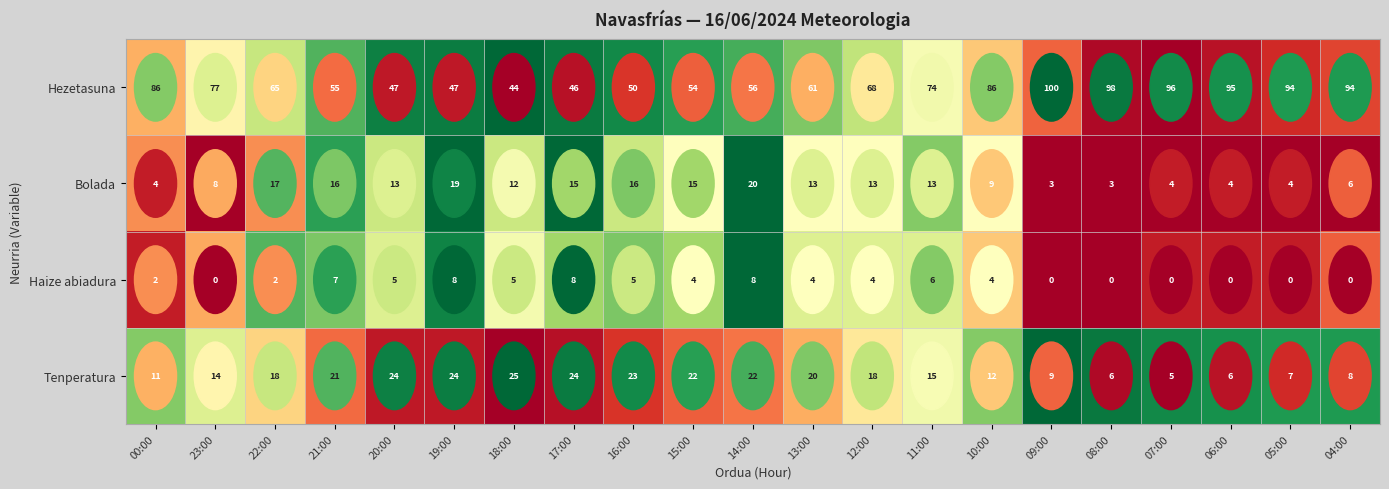

At how many categories does at least one series exceed 20?

21